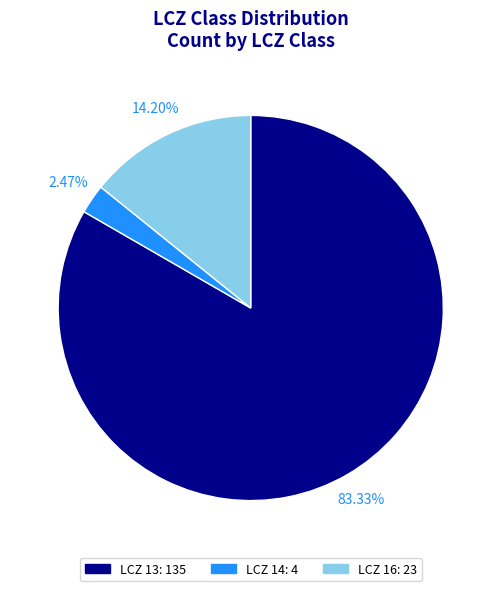

Does any single category account for the majority?

Yes